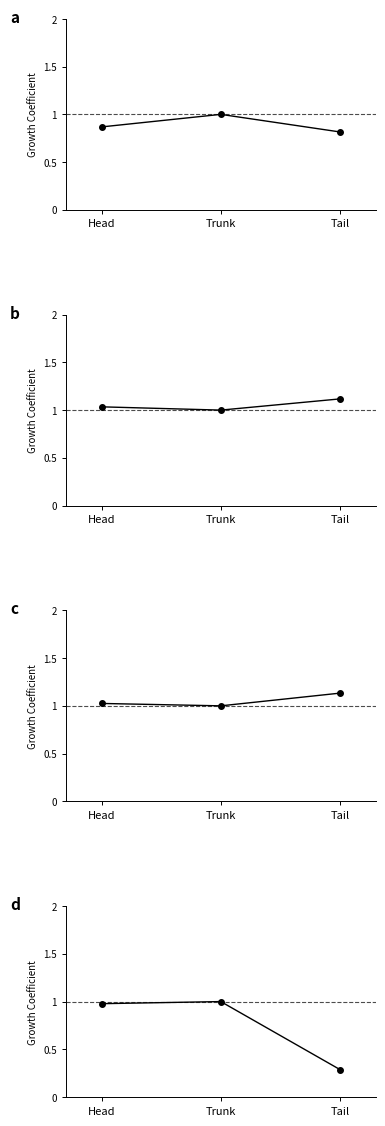

What are all the series names shown in the legend?

НАЛОГОВЫЕ ДОХОДЫ, НАЛОГИ НА ПРИБЫЛЬ, ДОХОДЫ, Налоги на товары(работы,услуги), НАЛОГИ НА СОВОКУПНЫЙ ДОХОД